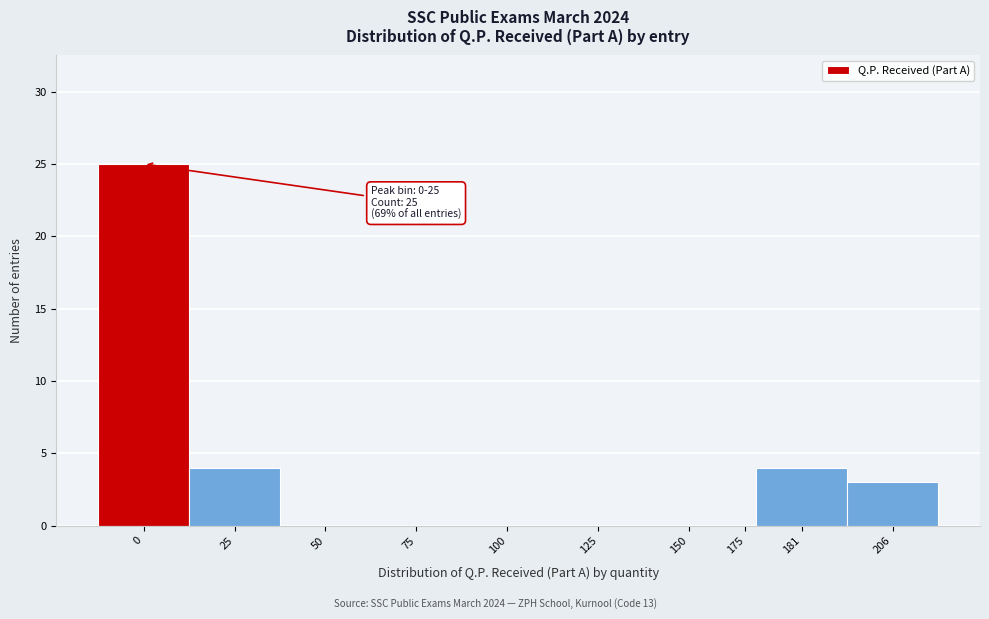

Reading right to left, extract all data points from this chart.

206=3	181=4	175=0	150=0	125=0	100=0	75=0	50=0	25=4	0=25